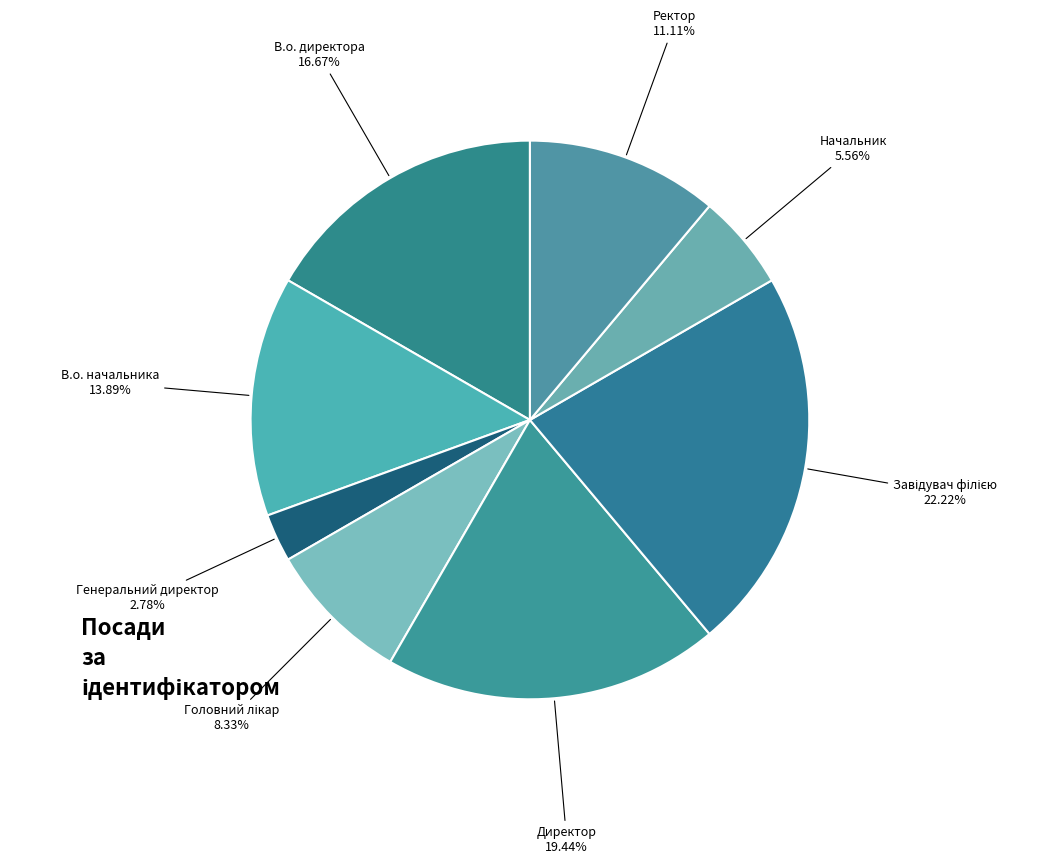

How many slices are in this pie chart?

8